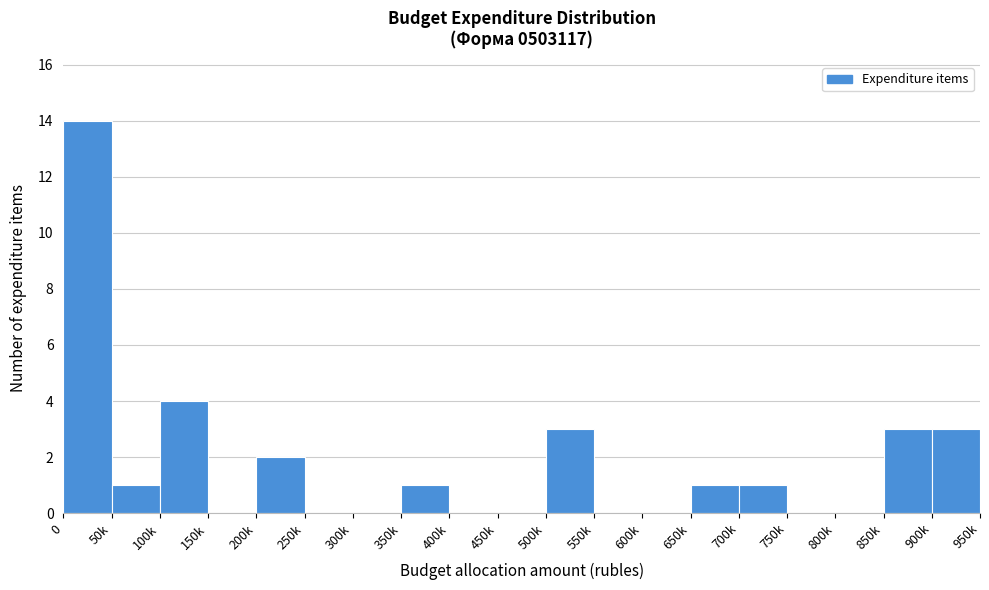

Reading left to right, list all the values displayed in this chart.

0=14	50k=1	100k=4	150k=0	200k=2	250k=0	300k=0	350k=1	400k=0	450k=0	500k=3	550k=0	600k=0	650k=1	700k=1	750k=0	800k=0	850k=3	900k=3